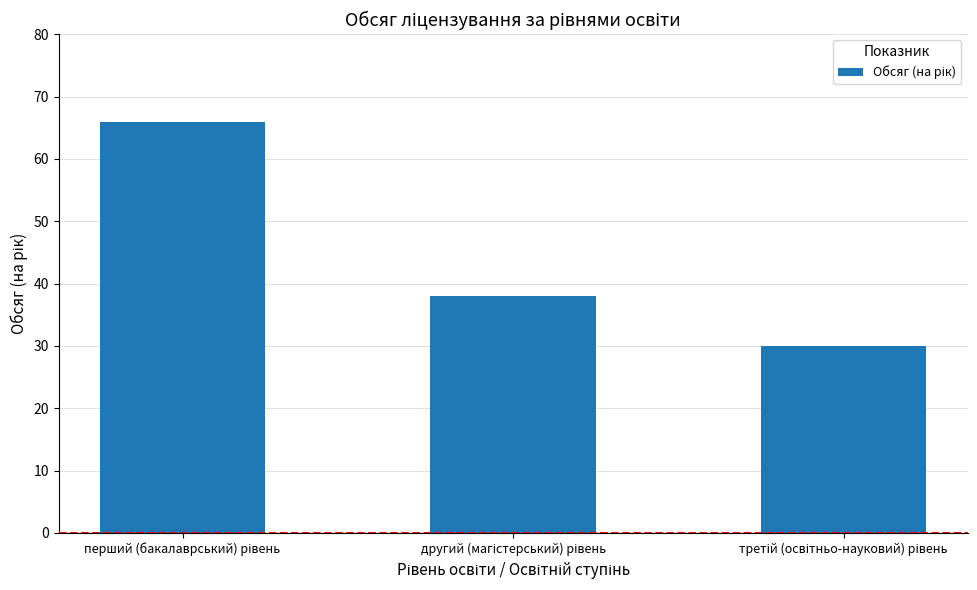

What is the sum of all values?

134